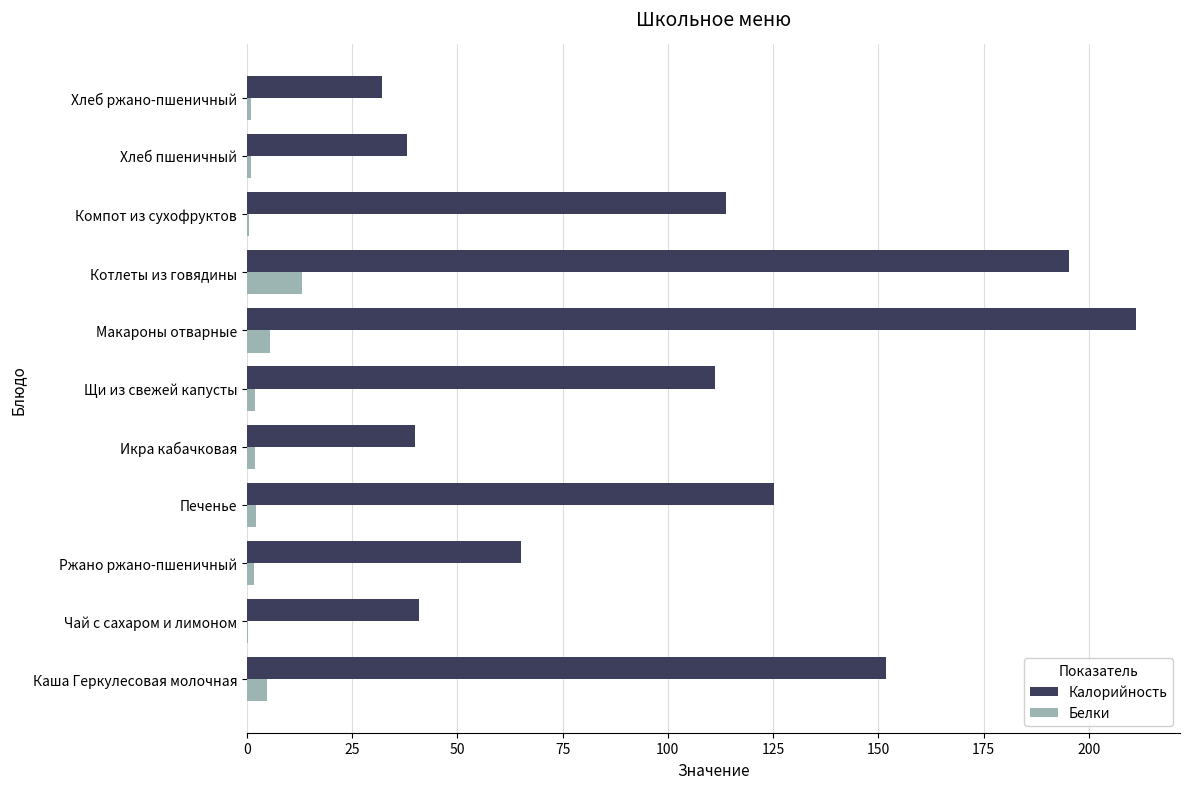

Read the Калорийность value at Каша Геркулесовая молочная.

151.7